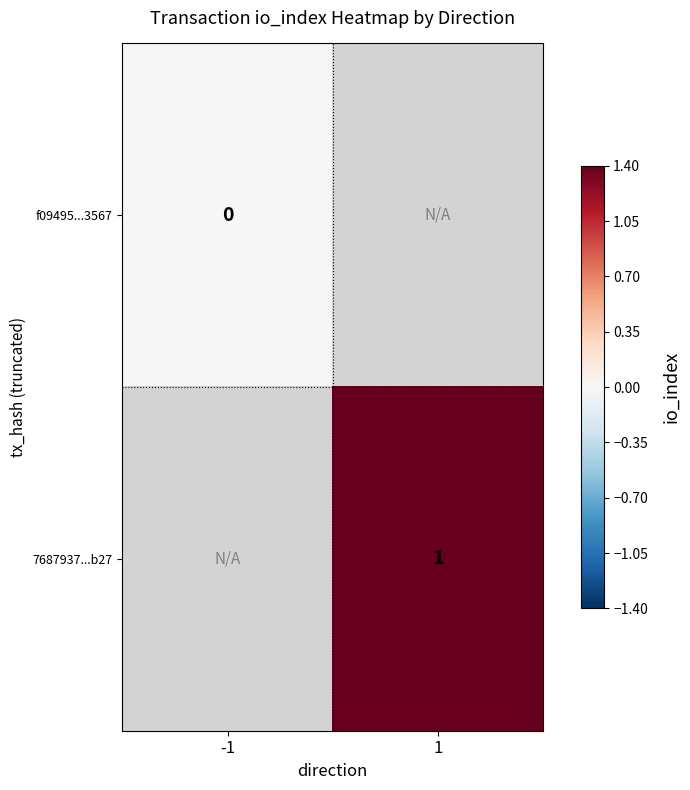

Is it true that 7687937...b27 equals 1 at 1?

True